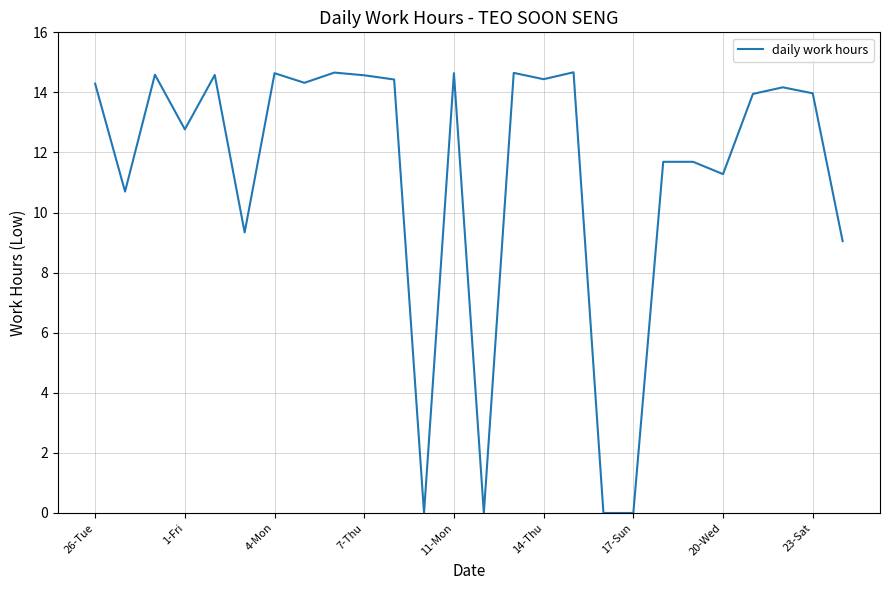

What is the difference between the maximum and minimum values?

14.7